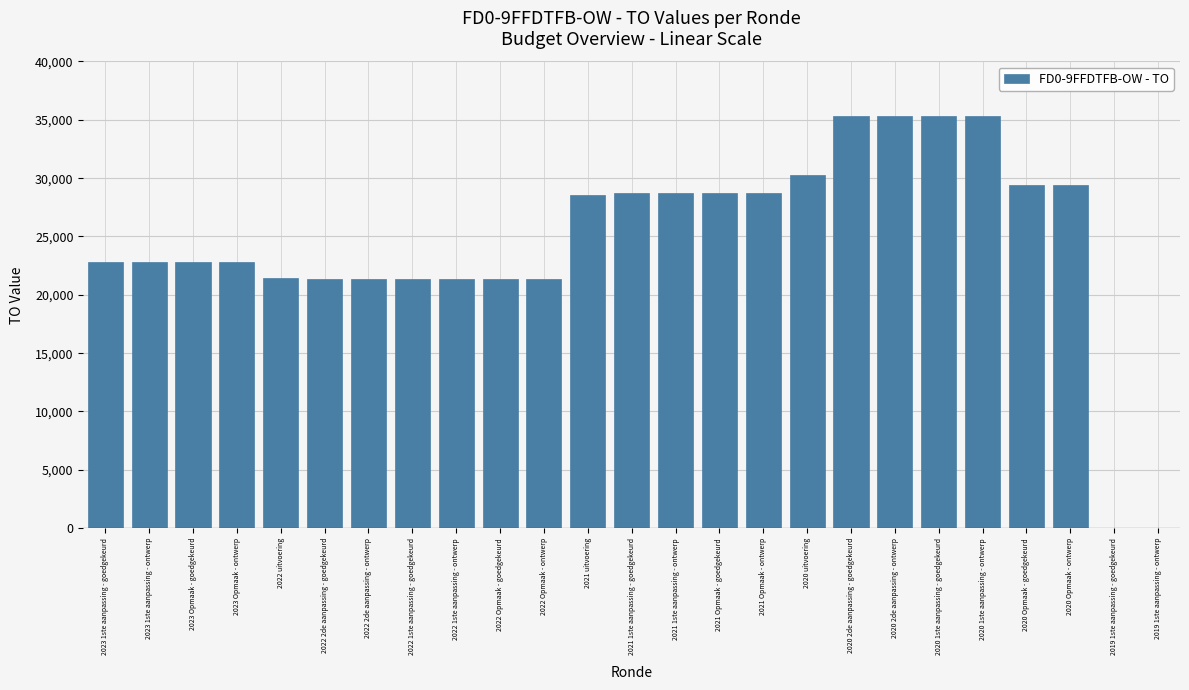

What is the sum of all values?

614530